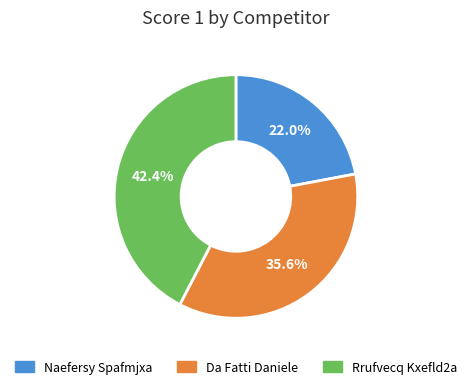

To the nearest percent, what is the difference between the Rrufvecq Kxefld2a and Naefersy Spafmjxa slice percentages?

20%